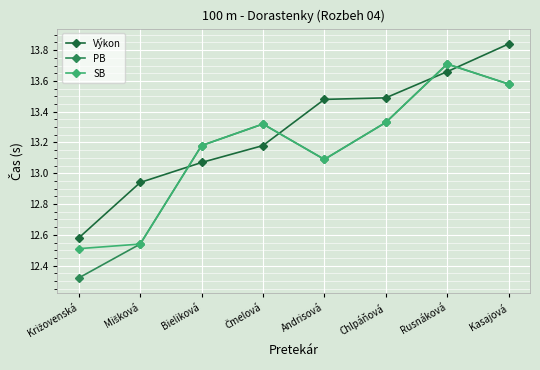

Which series ends up on top after the final intersection of Výkon and SB?

Výkon